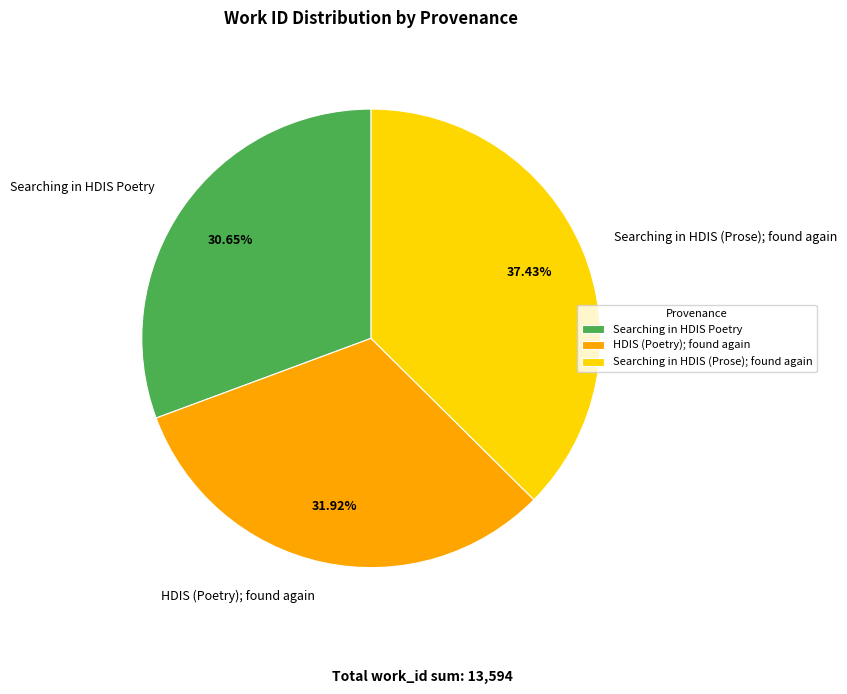

What portion of the pie excludes Searching in HDIS Poetry?

69.3%